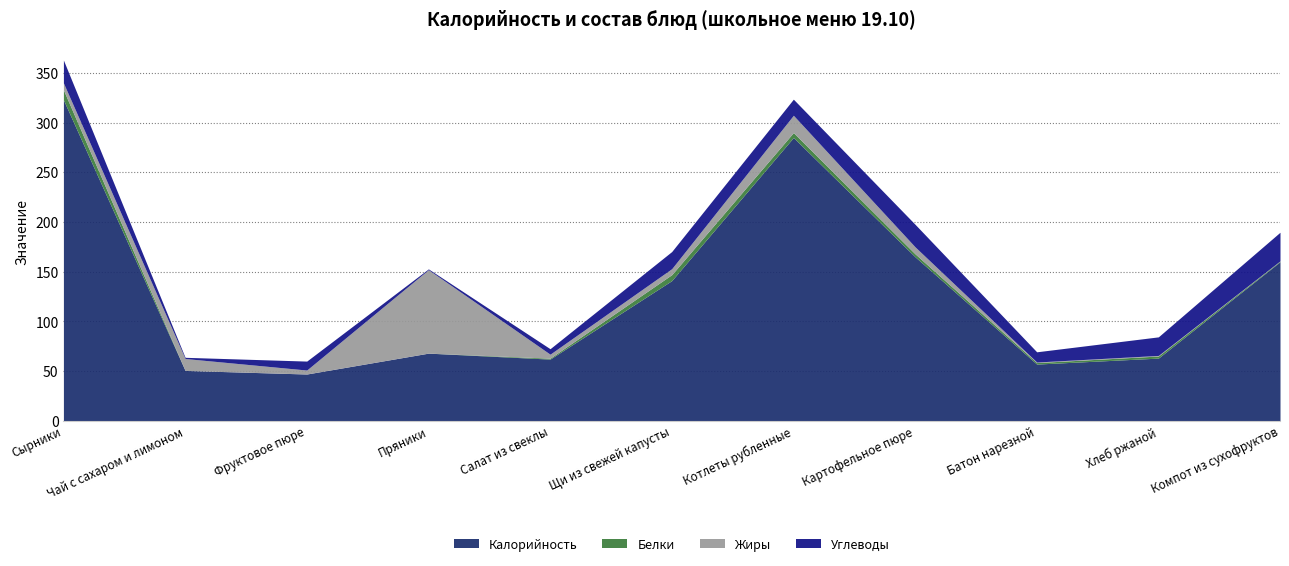

Rank the series at Компот из сухофруктов from lowest to highest value.

Жиры, Белки, Углеводы, Калорийность